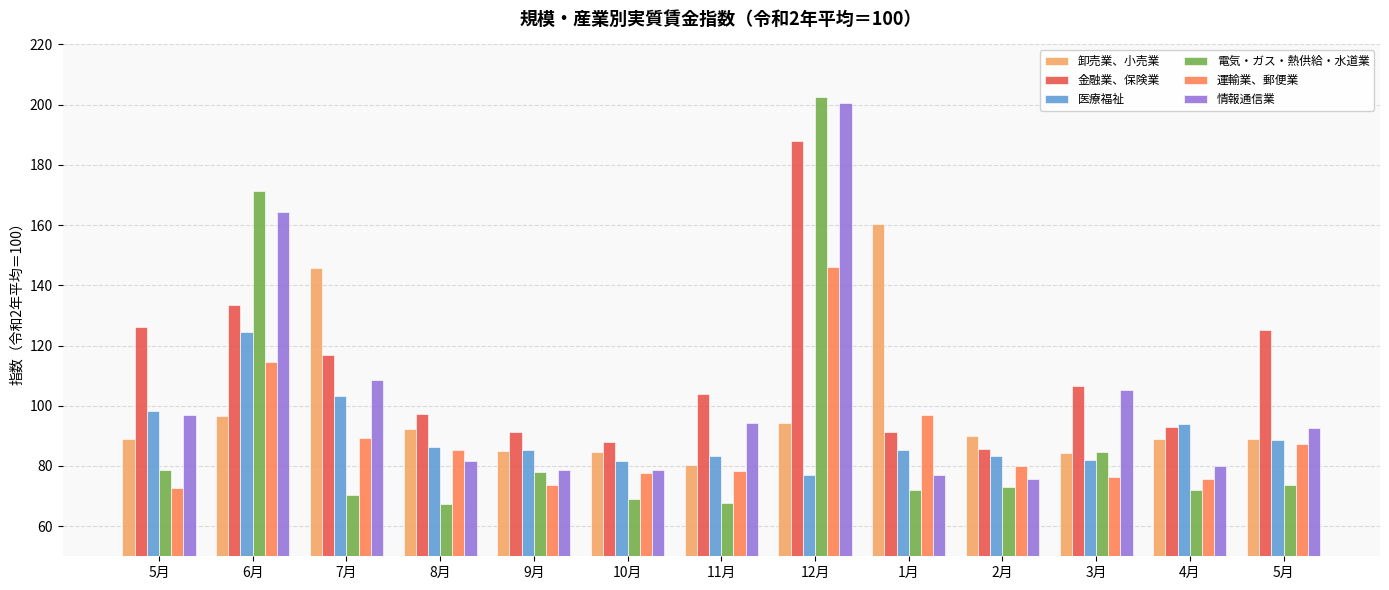

At 5月, list the series in order from largest to smallest.

金融業、保険業, 医療福祉, 情報通信業, 卸売業、小売業, 電気・ガス・熱供給・水道業, 運輸業、郵便業